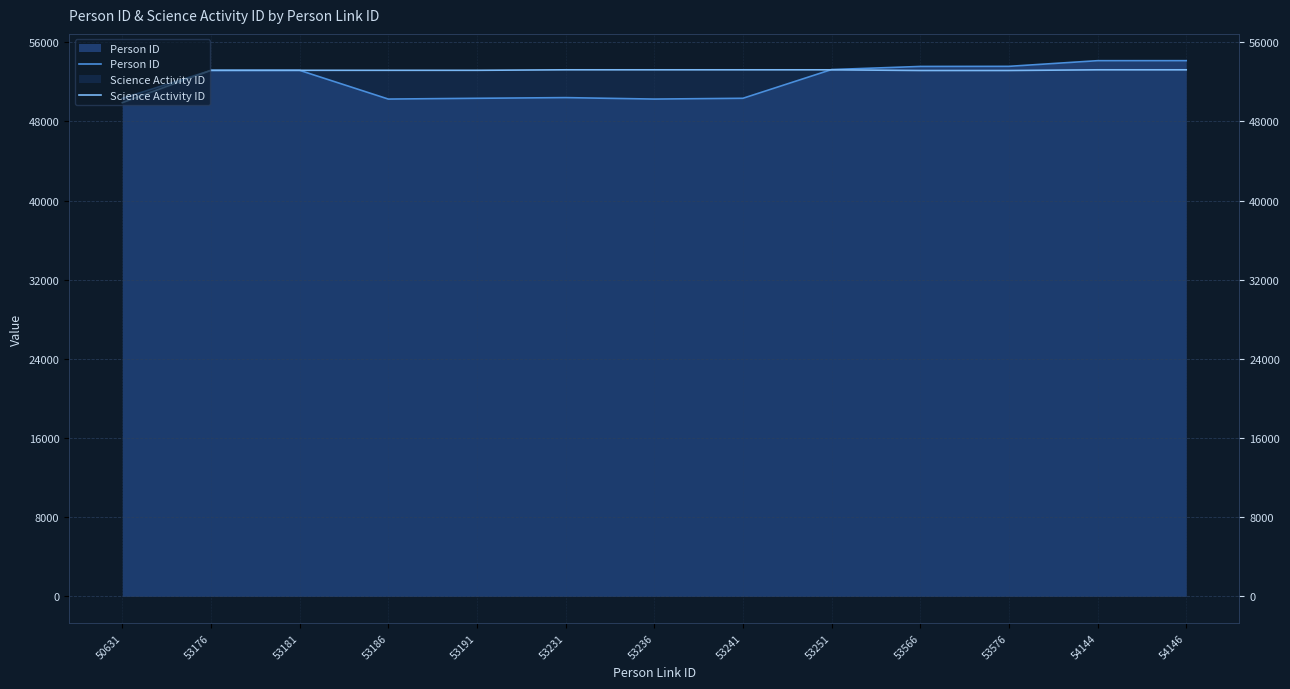

What is the value of the Science Activity ID point at the 9th from the left?

53221